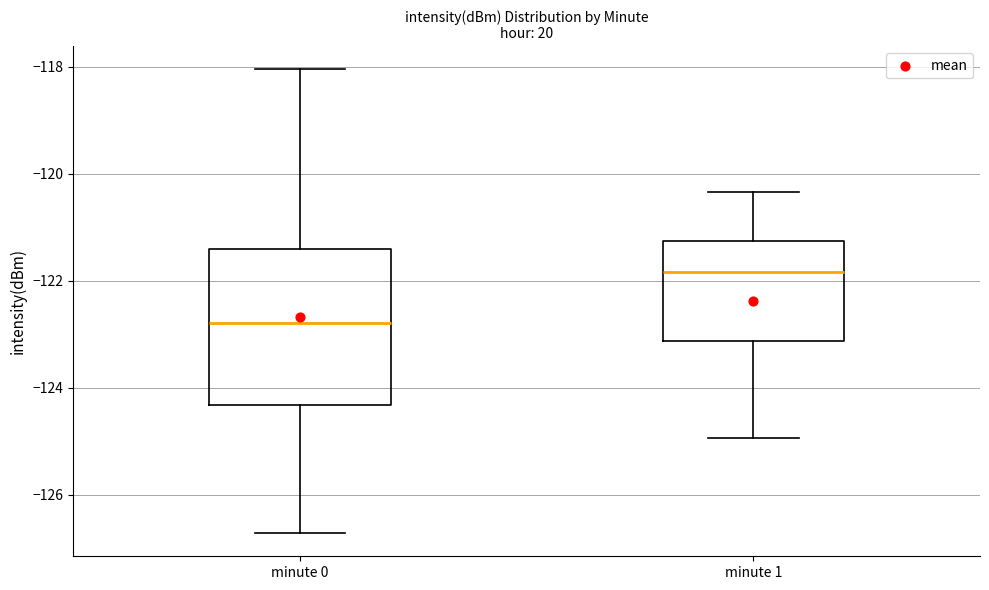

Where does the median line of the box for minute 1 sit on the y-axis? The values are not printed on the chart, so give them approximately, as read against the axis.

-121.8